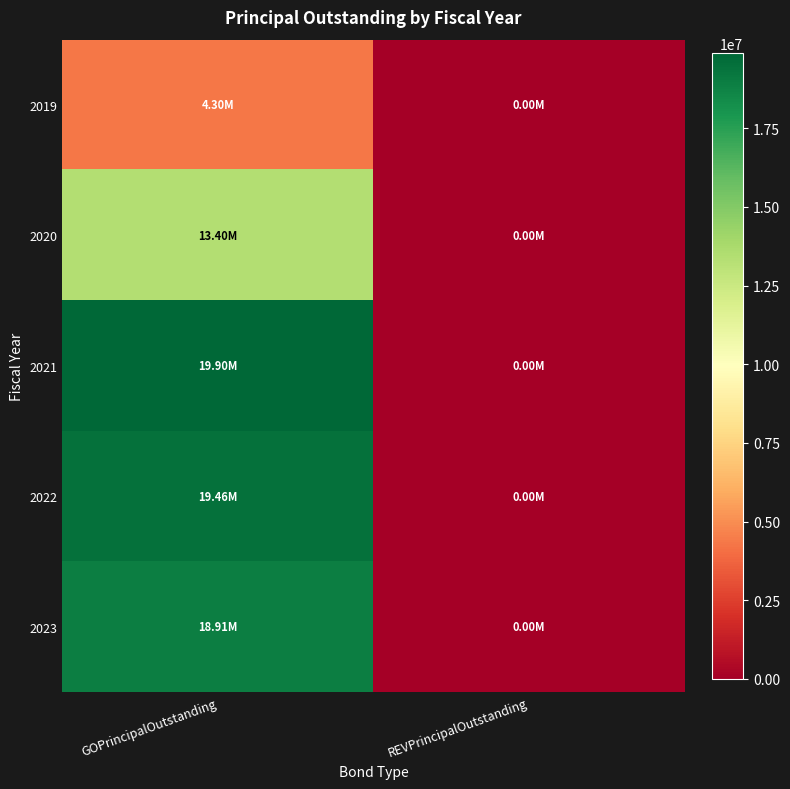

Which series has the widest spread of values?

2021